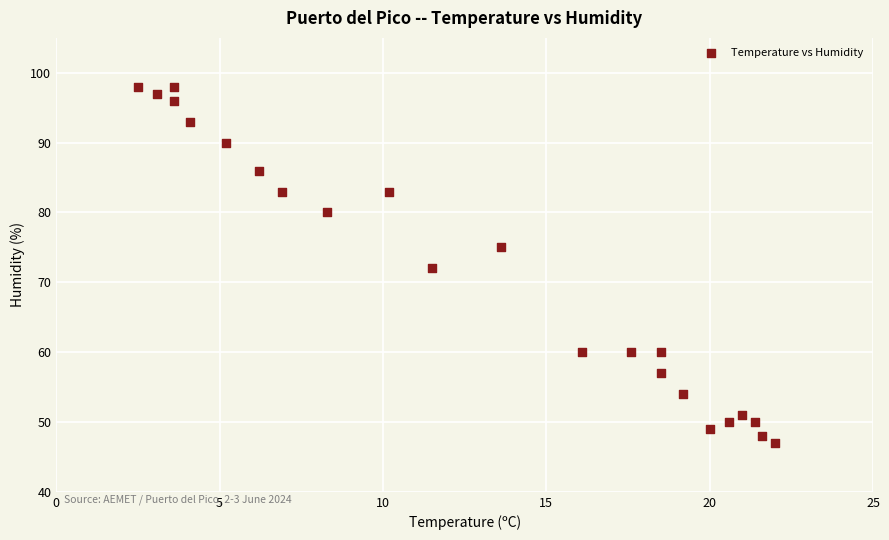

What is the range of Y values (max minus min)?

51